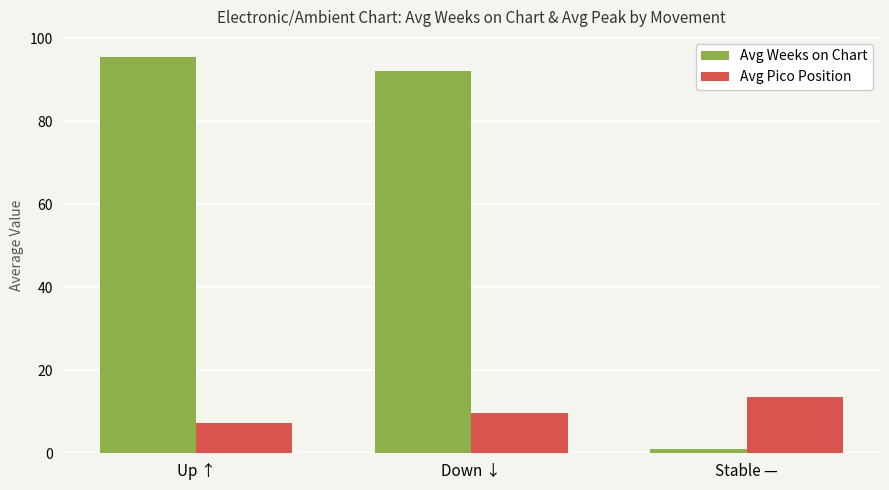

At which label does Avg Weeks on Chart first exceed 92?

Up ↑